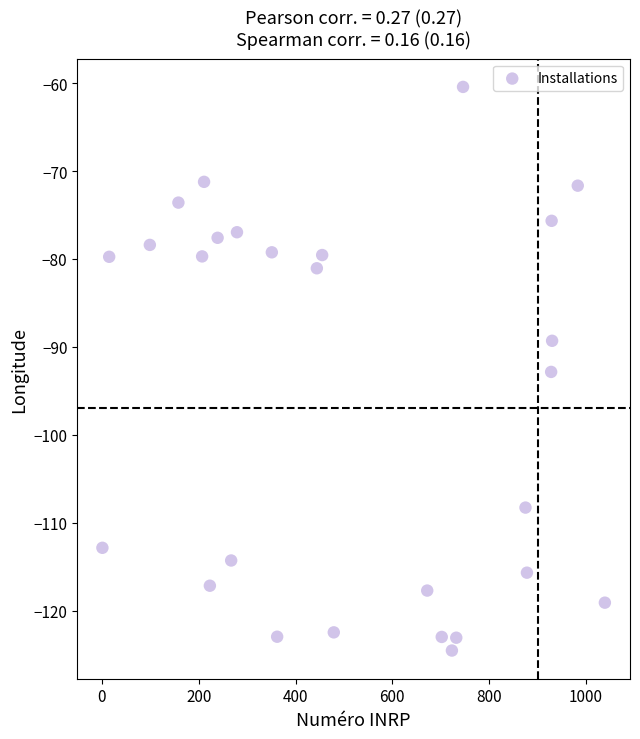

What is the range of X values (max minus min)?

1038.0